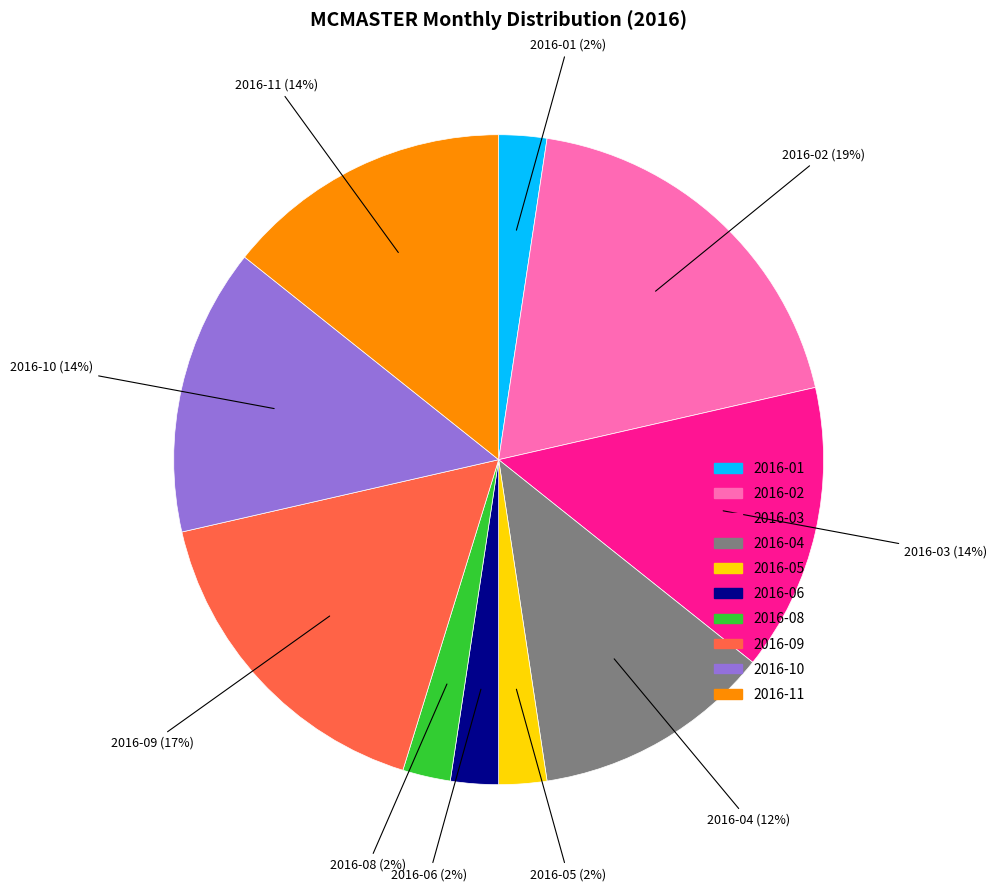

To the nearest percent, what is the difference between the largest and smallest slice percentages?

17%